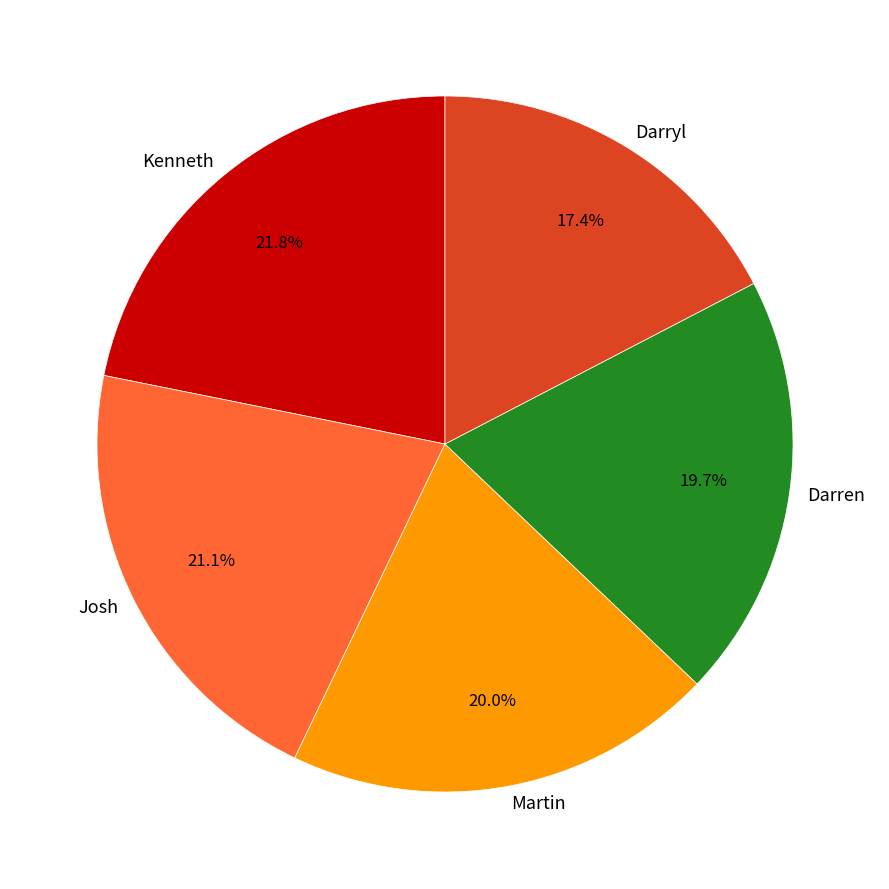

To the nearest percent, what portion does Darryl represent?

17%